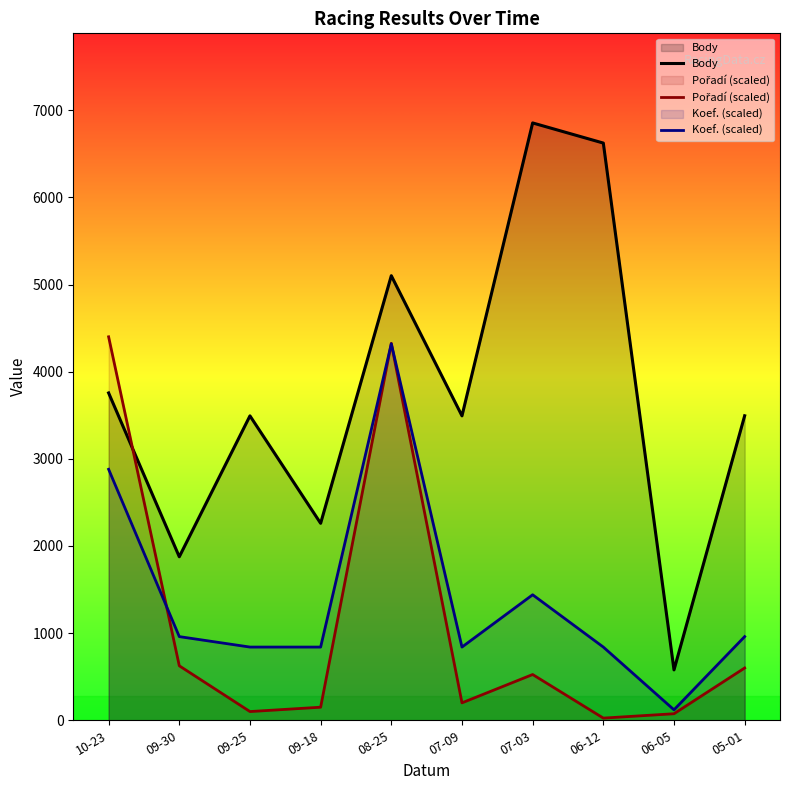

What is the minimum value for Body?

578